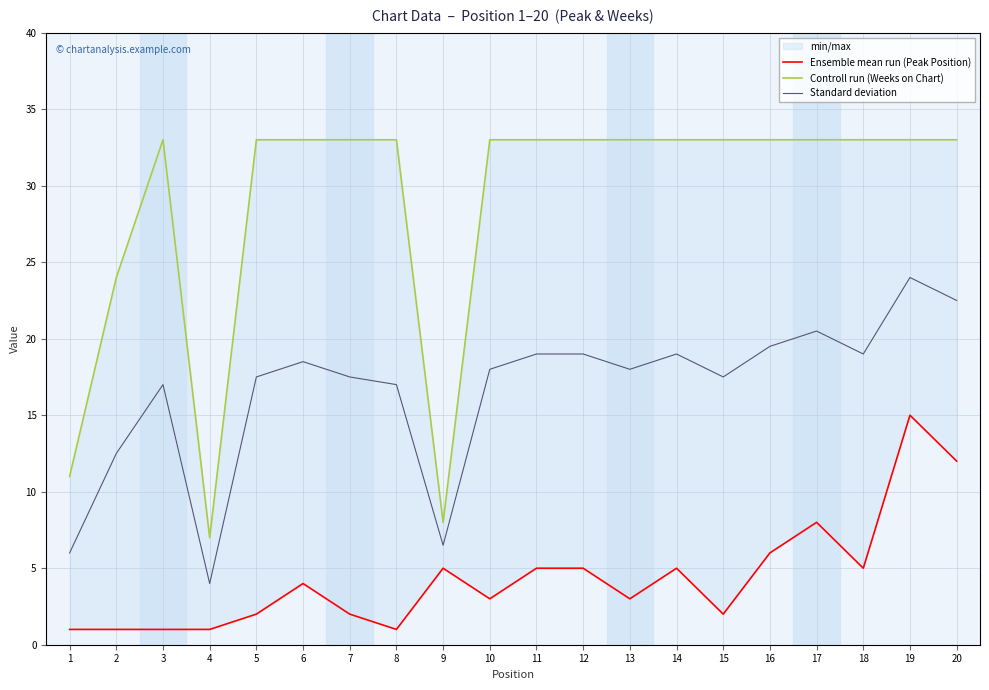

Reading left to right, list all the values displayed in this chart.

Ensemble mean run (Peak Position): 1.0	1.0	1.0	1.0	2.0	4.0	2.0	1.0	5.0	3.0	5.0	5.0	3.0	5.0	2.0	6.0	8.0	5.0	15.0	12.0
Controll run (Weeks on Chart): 11.0	24.0	33.0	7.0	33.0	33.0	33.0	33.0	8.0	33.0	33.0	33.0	33.0	33.0	33.0	33.0	33.0	33.0	33.0	33.0
Standard deviation: 6.0	12.5	17.0	4.0	17.5	18.5	17.5	17.0	6.5	18.0	19.0	19.0	18.0	19.0	17.5	19.5	20.5	19.0	24.0	22.5